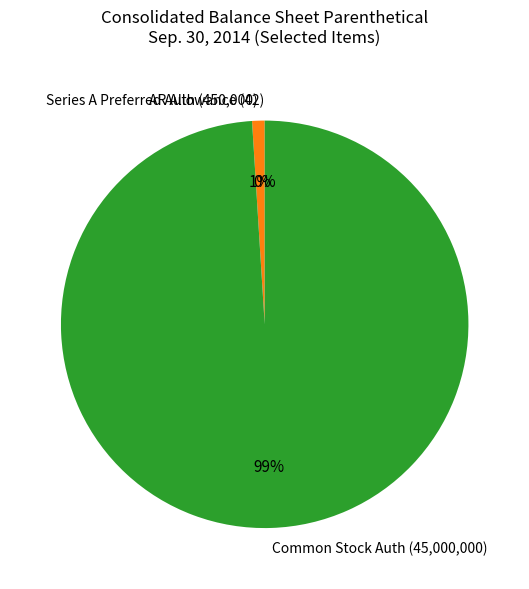

To the nearest percent, what portion does Series A Preferred Auth (450,000) represent?

1%